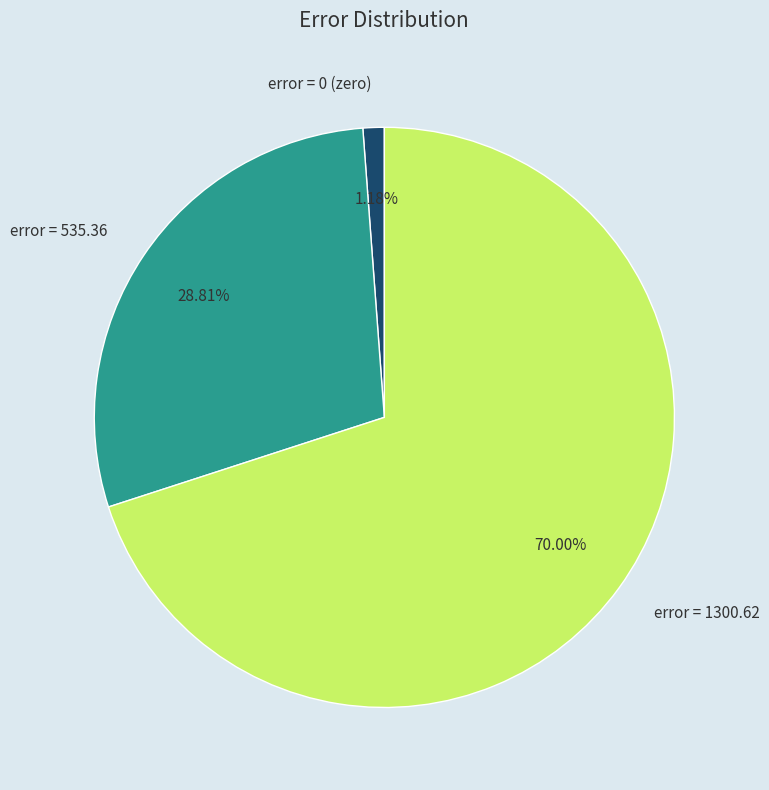

Is the sum of error = 0 (zero) and error = 1300.62 greater than half?

Yes